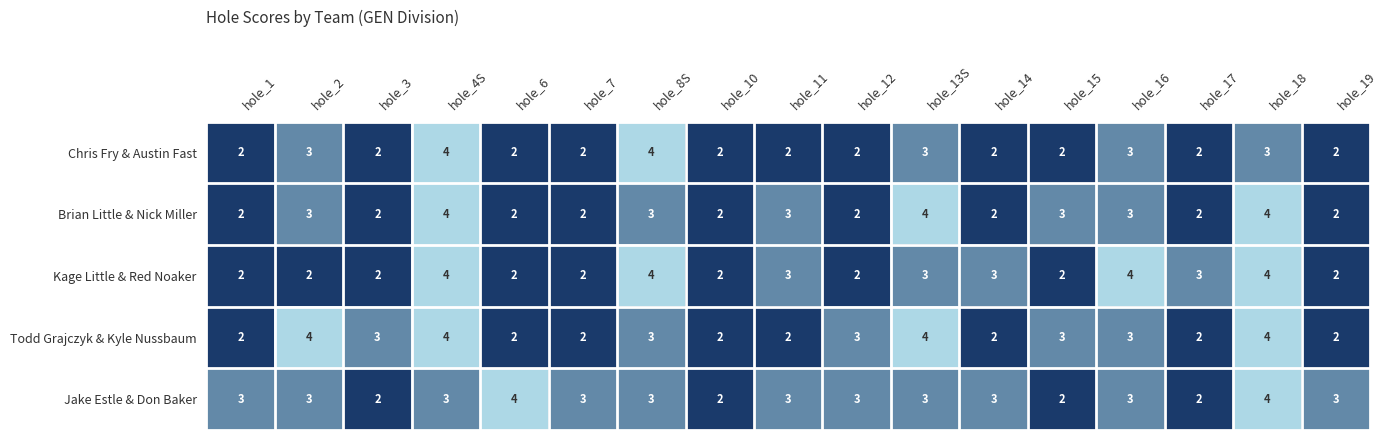

Which series has the largest total across all categories?

Jake Estle & Don Baker